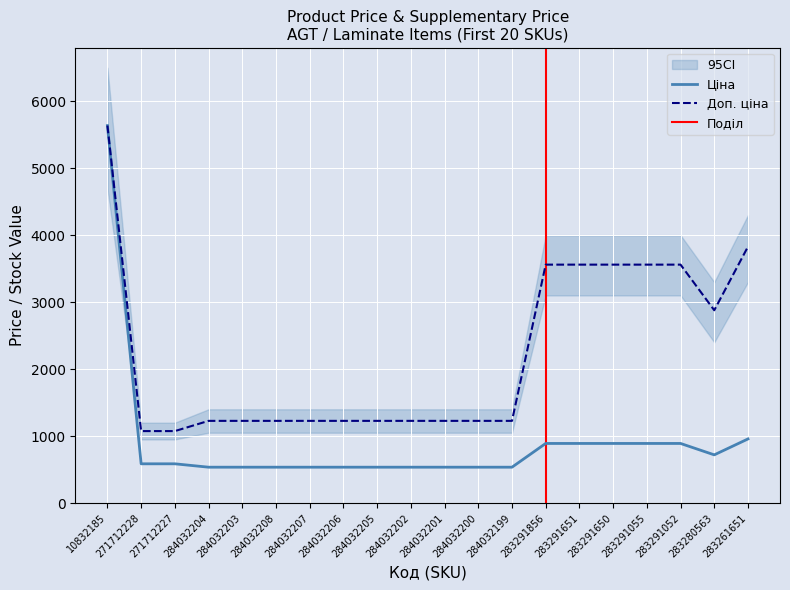

Reading left to right, list all the values displayed in this chart.

Ціна: 10832185=5636.0	271712228=586.0	271712227=586.0	284032204=535.4	284032203=535.4	284032208=535.4	284032207=535.4	284032206=535.4	284032205=535.4	284032202=535.4	284032201=535.4	284032200=535.4	284032199=535.4	283291856=889.9	283291651=889.9	283291650=889.9	283291055=889.9	283291052=889.9	283280563=719.6	283261651=957.1
Доп. ціна: 10832185=5636.0	271712228=1074.5	271712227=1074.5	284032204=1227.2	284032203=1227.2	284032208=1227.2	284032207=1227.2	284032206=1227.2	284032205=1227.2	284032202=1227.2	284032201=1227.2	284032200=1227.2	284032199=1227.2	283291856=3559.7	283291651=3559.7	283291650=3559.7	283291055=3559.7	283291052=3559.7	283280563=2878.5	283261651=3828.4